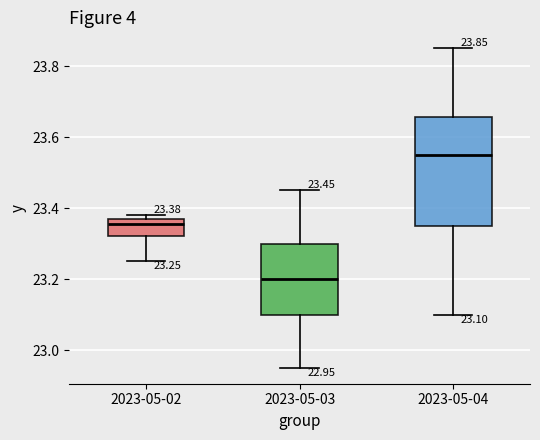

Which box's median line is the highest?

2023-05-04